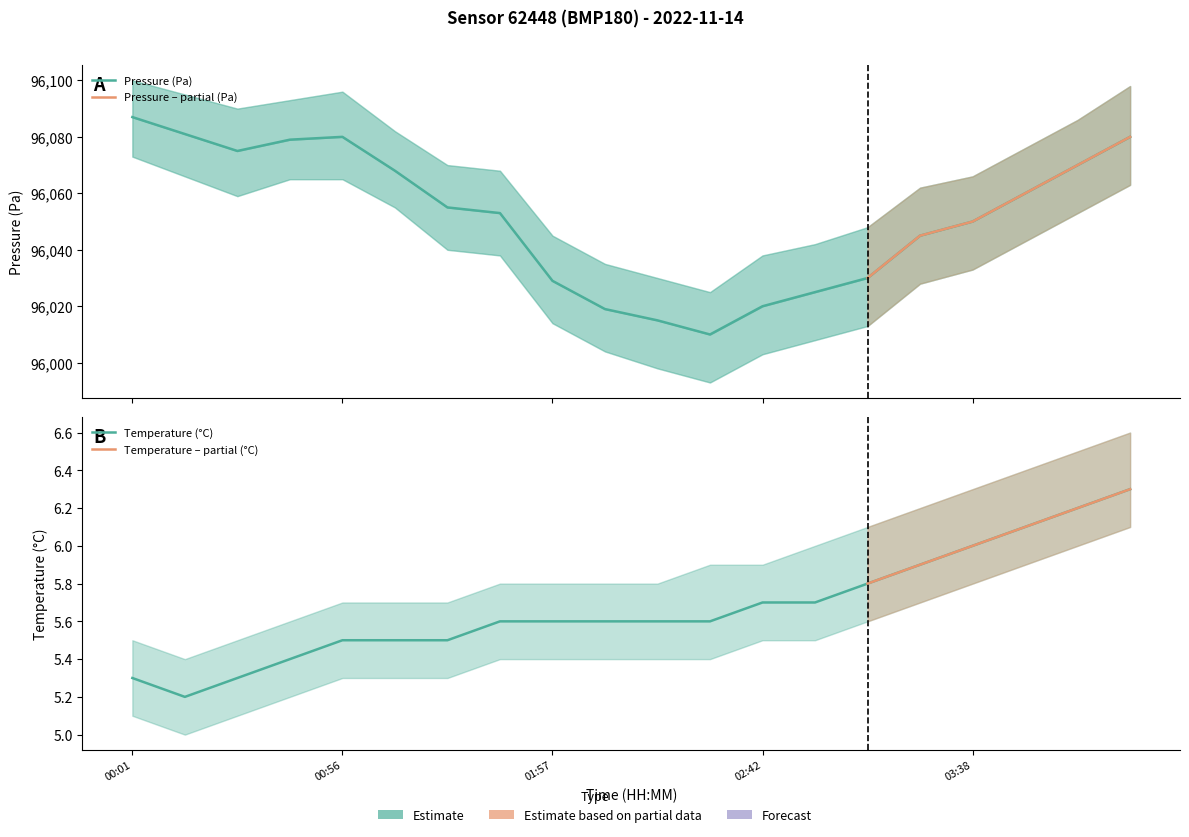

How many data points in pressure_upper are above 96070?

9